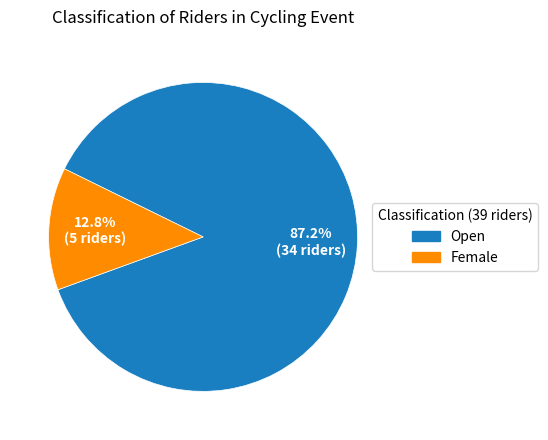

How many slices are in this pie chart?

2